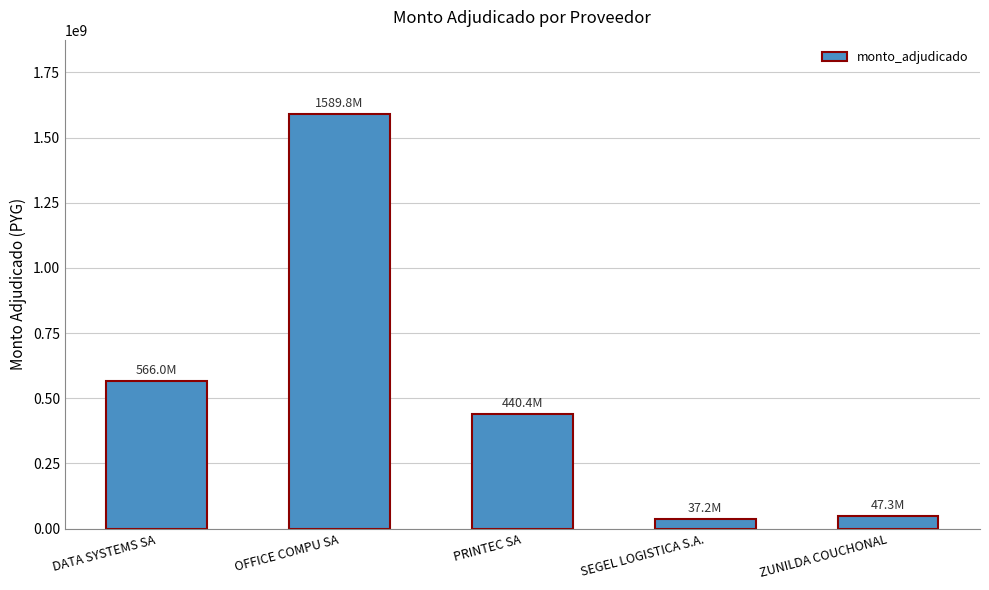

The chart shows a value of 1589760750 at OFFICE COMPU SA. True or false?

True